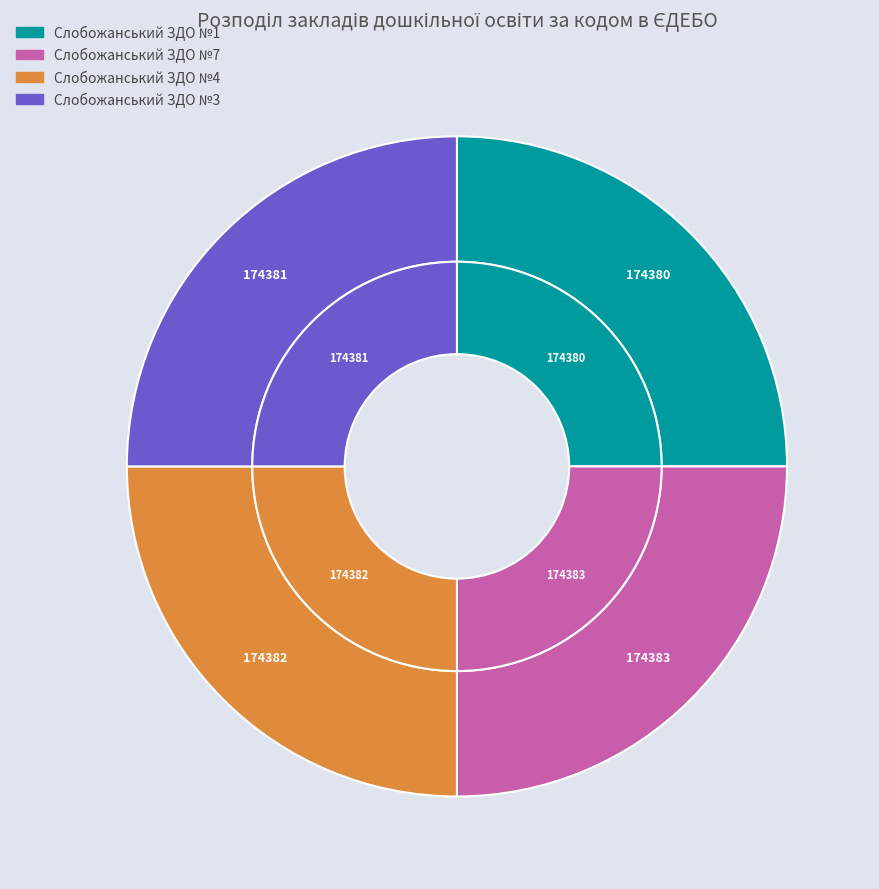

Between Слобожанський ЗДО №4 and Слобожанський ЗДО №7, which is larger?

Слобожанський ЗДО №7